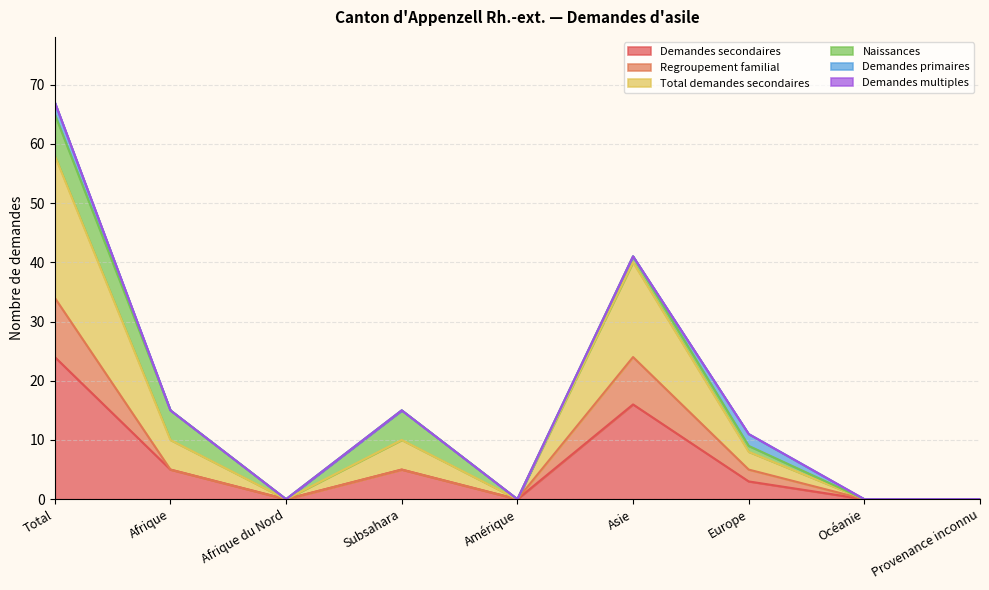

Does the chart have visible grid lines?

Yes